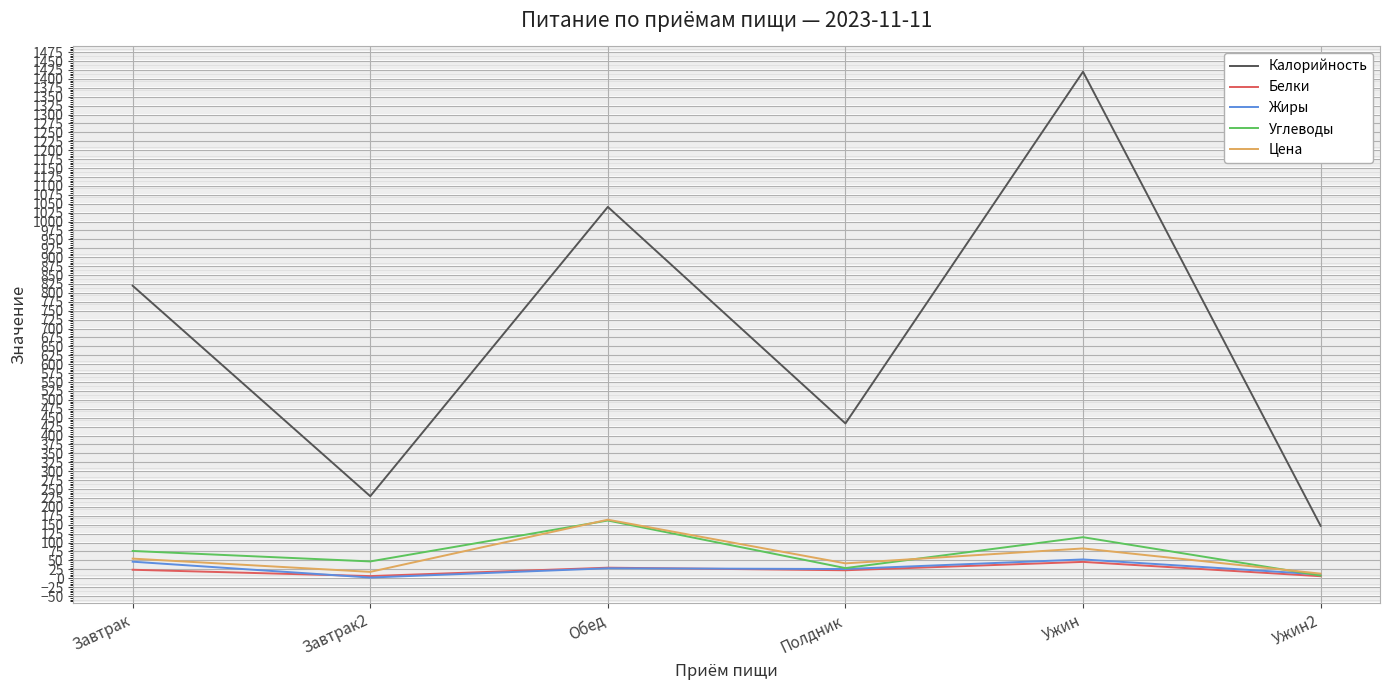

The value of Калорийность at Ужин is 1420.0. True or false?

True